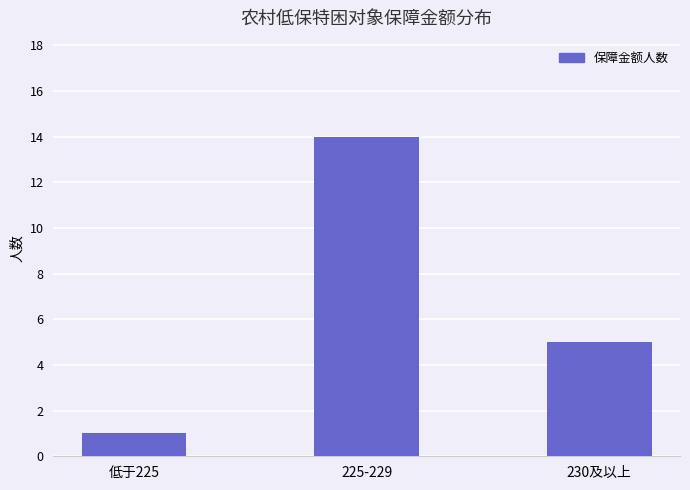

What is the change in value from 低于225 to 230及以上?

+4